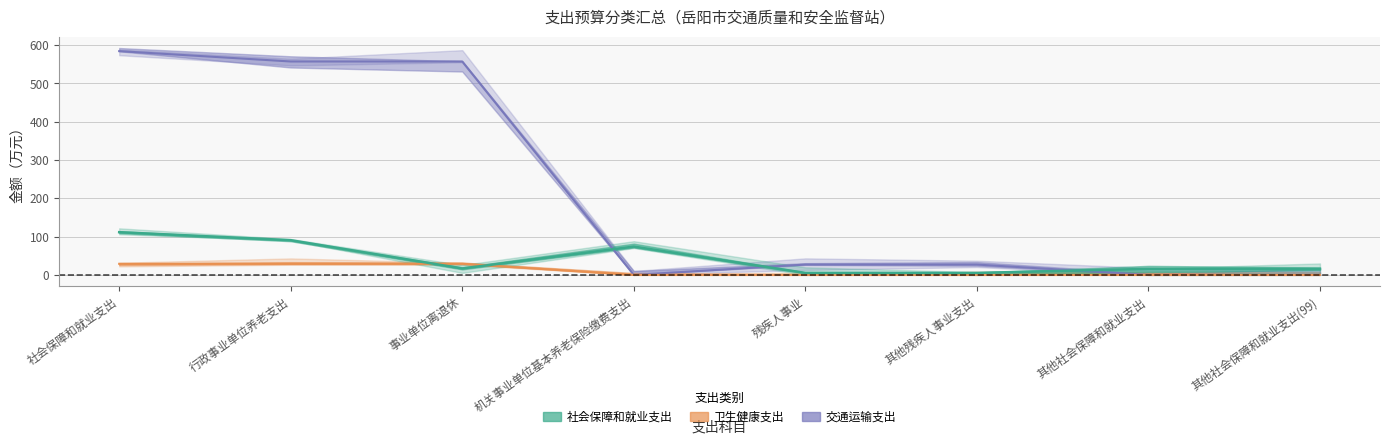

At 残疾人事业, list the series in order from smallest to largest.

卫生健康支出, 社会保障和就业支出, 交通运输支出